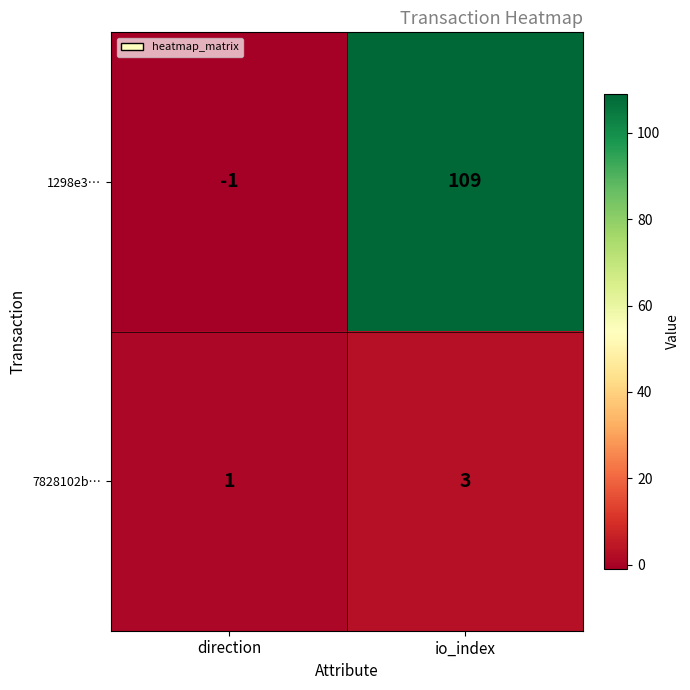

At how many categories does at least one series exceed 91?

1